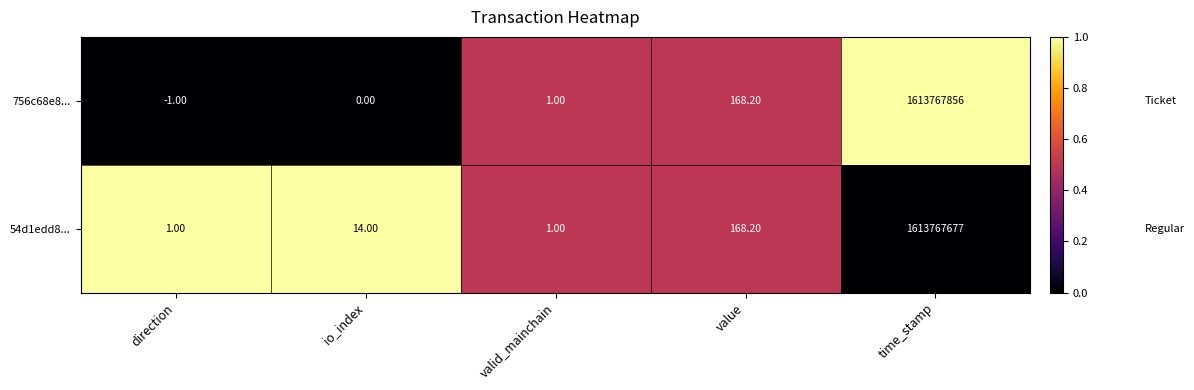

Rank the series by their average value, from lowest to highest.

54d1edd8..., 756c68e8...